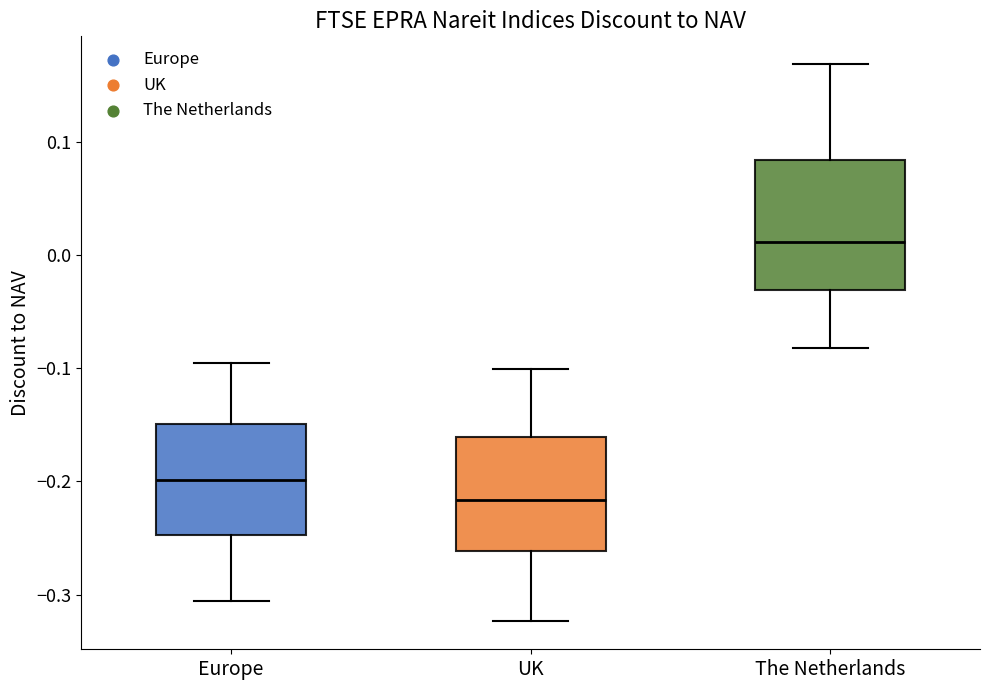

Which box has the highest median line?

The Netherlands